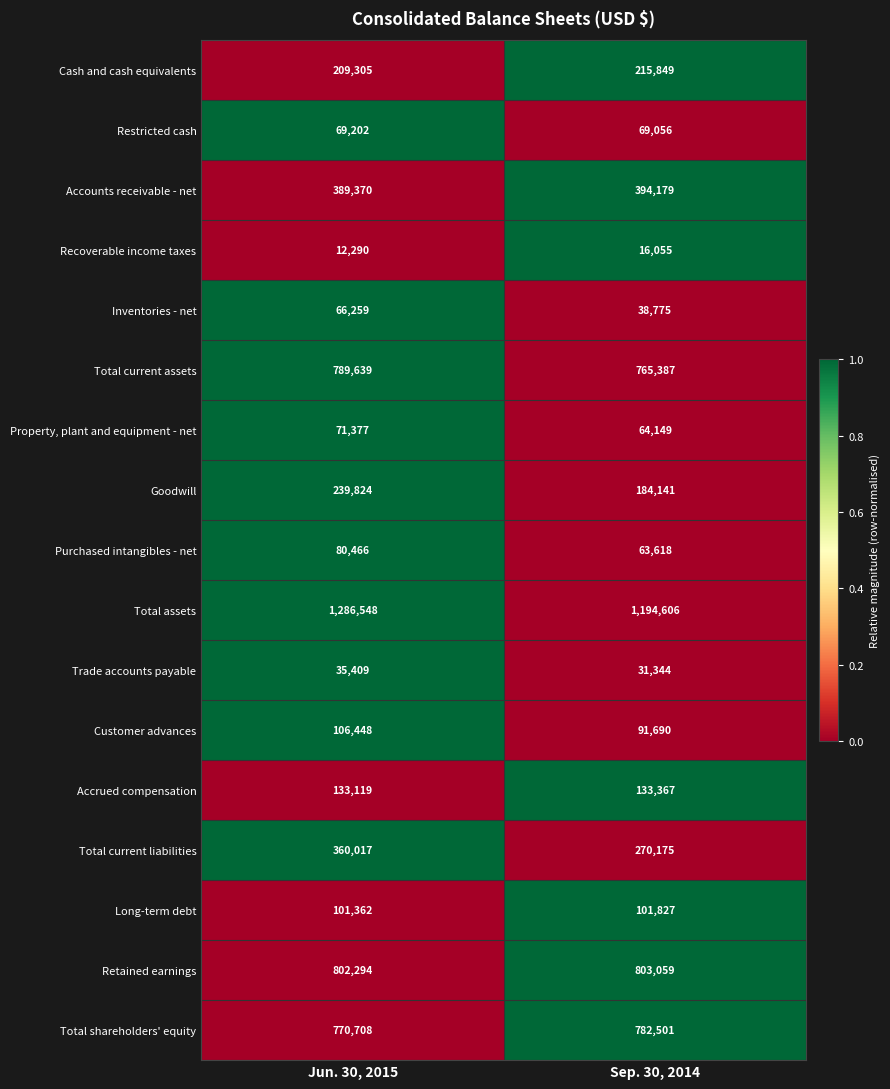

At Sep. 30, 2014, list the series in order from smallest to largest.

Recoverable income taxes, Trade accounts payable, Inventories - net, Purchased intangibles - net, Property, plant and equipment - net, Restricted cash, Customer advances, Long-term debt, Accrued compensation, Goodwill, Cash and cash equivalents, Total current liabilities, Accounts receivable - net, Total current assets, Total shareholders' equity, Retained earnings, Total assets